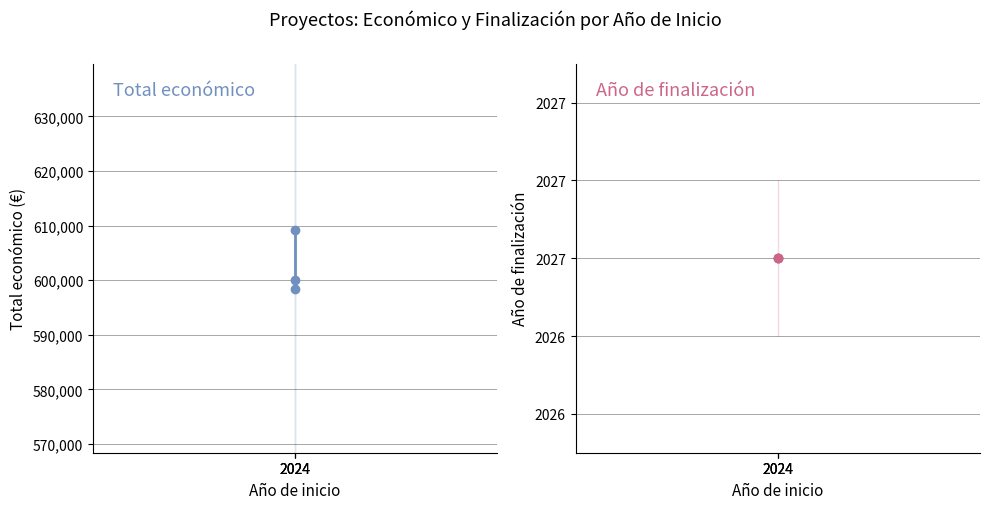

Which category has the highest value across all series?

2024